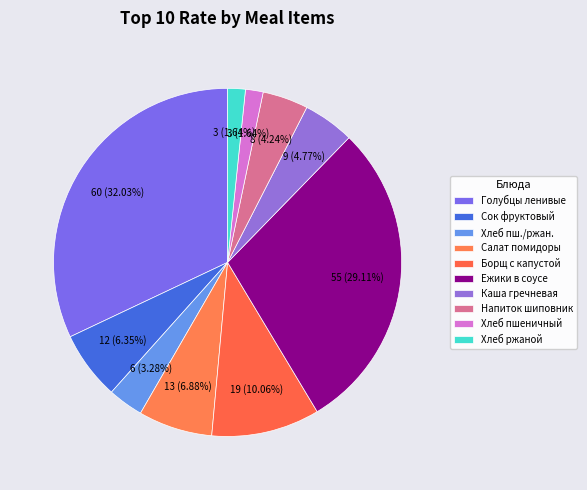

Rank the categories by value from highest to lowest.

Голубцы ленивые с соусом, Ежики в соусе, Борщ с капустой и картофелем, Салат из свежих помидоров, Сок фруктовый, Каша гречневая рассыпчатая, Напиток из шиповника, Хлеб пшеничный/ржаной, Хлеб пшеничный, Хлеб ржаной